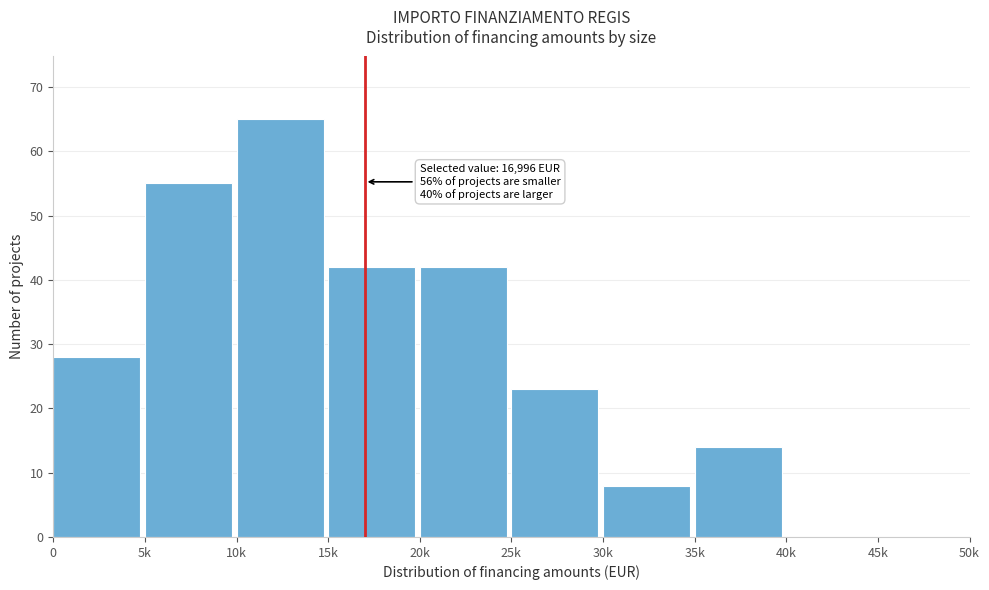

Reading left to right, list all the values displayed in this chart.

0=28	5k=55	10k=65	15k=42	20k=42	25k=23	30k=8	35k=14	40k=0	45k=0